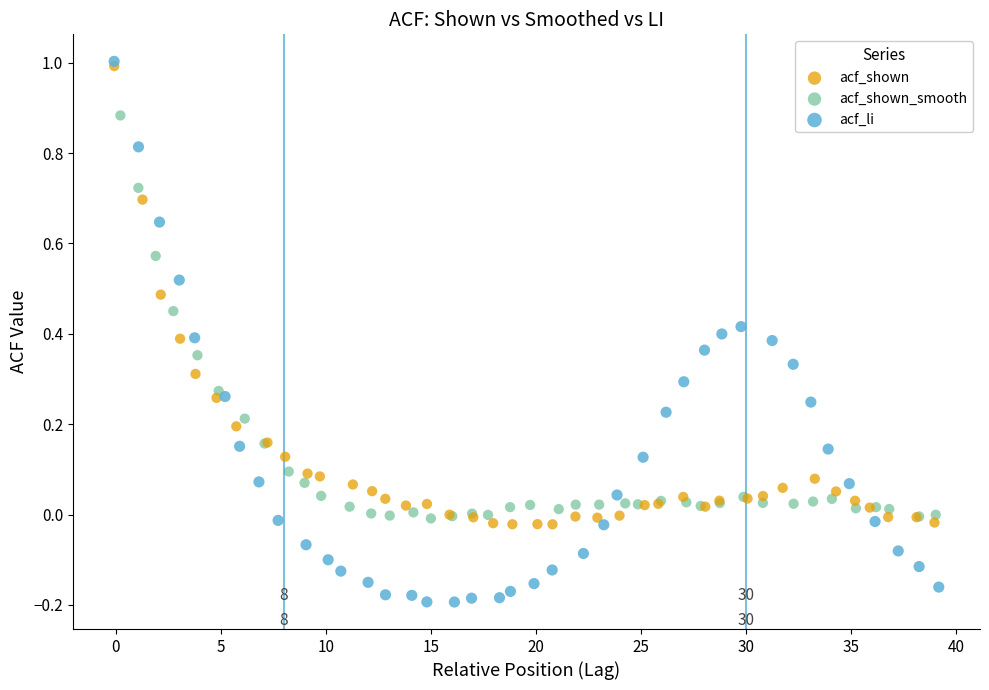

Which series has the widest spread of Y values?

acf_li